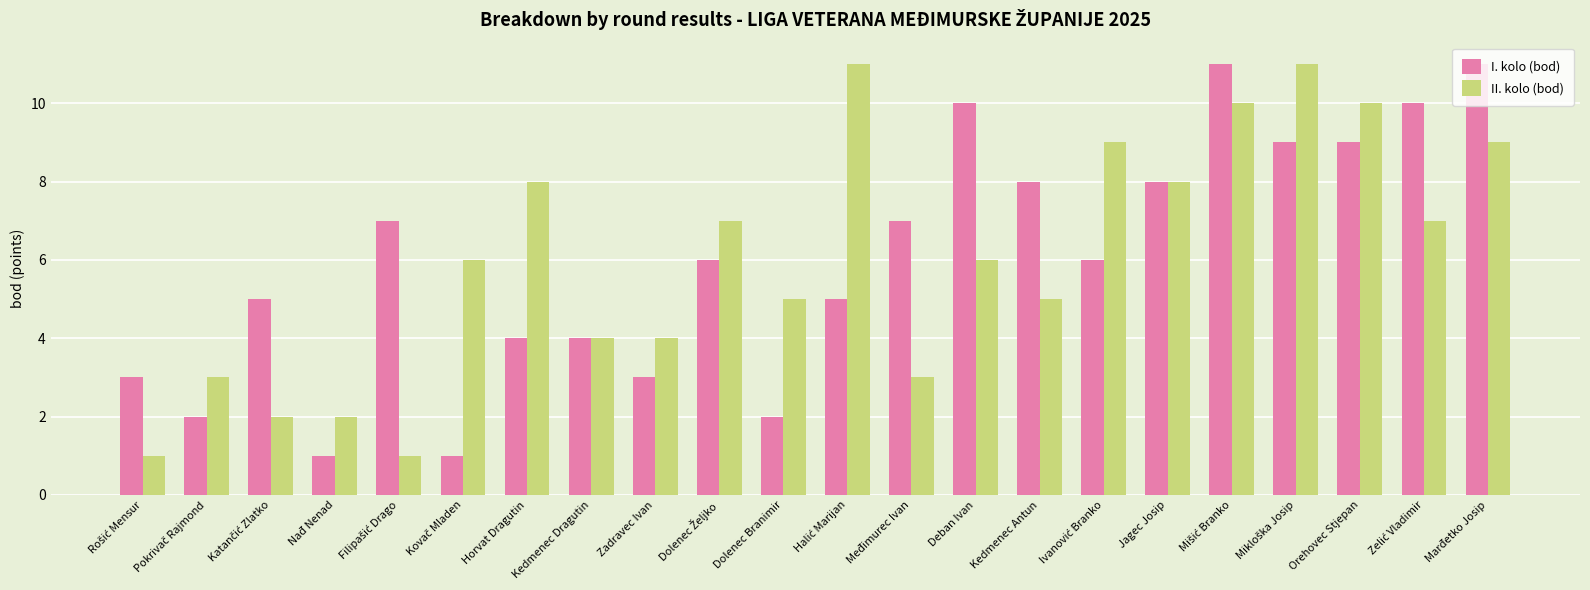

What is the highest value of the I. kolo (bod) series?

11